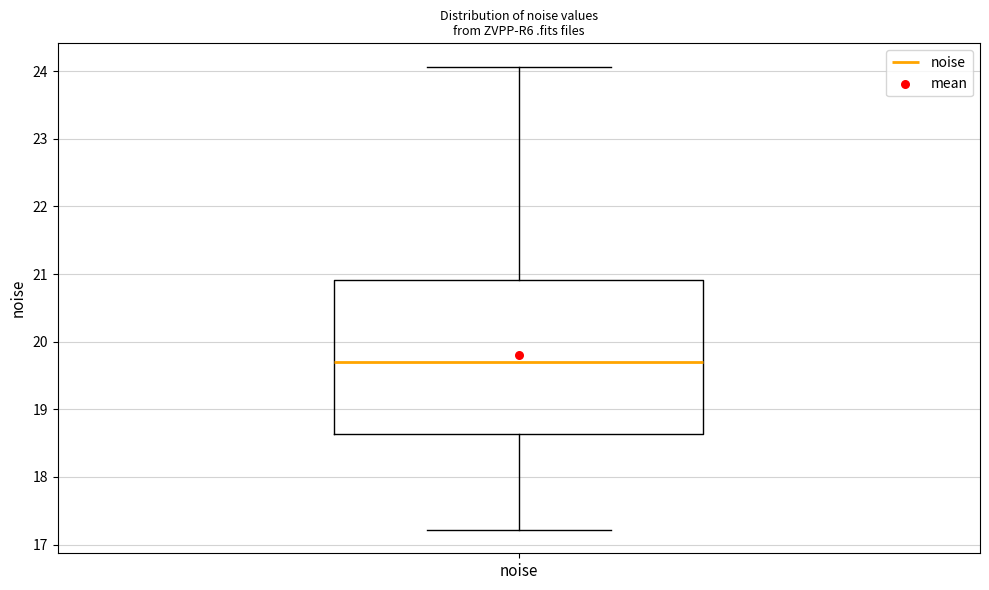

Transcribe this box plot: give where the median line is, the range the box spans, and where the two whiskers end, as read against the y-axis. The values are not printed on the chart, so give them approximately, as read against the axis.

median 19.7, box 18.6 to 20.9, whiskers 17.2 to 24.1